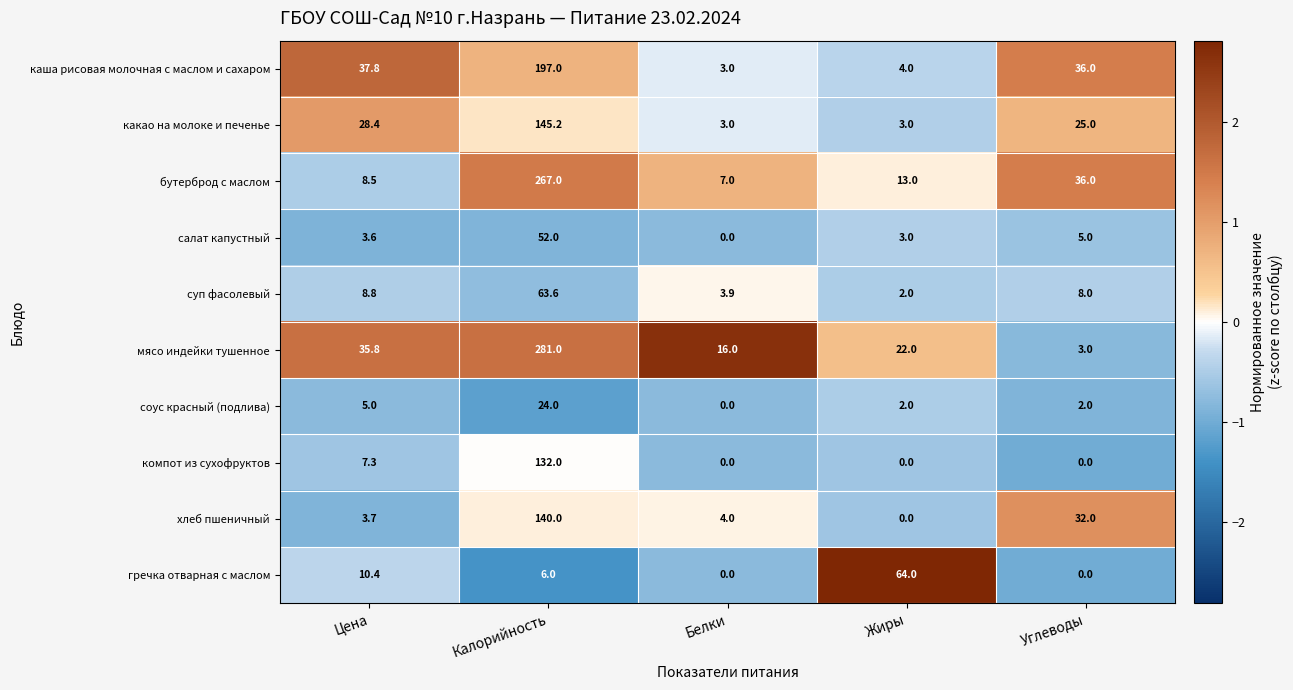

The соус красный (подлива) series shows 14.8 at Белки. True or false?

False